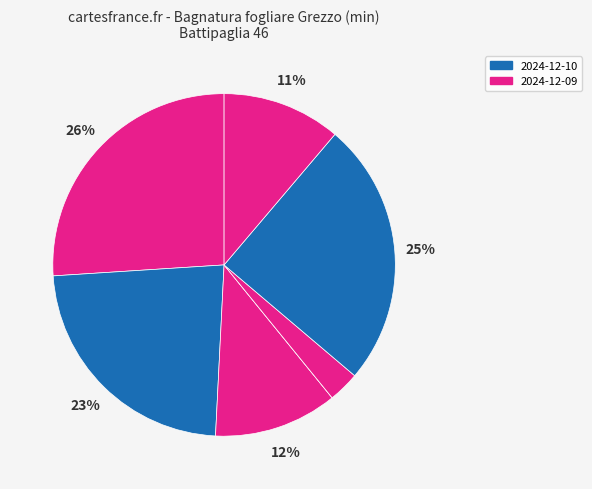

Which slice is the largest?

2024-12-09